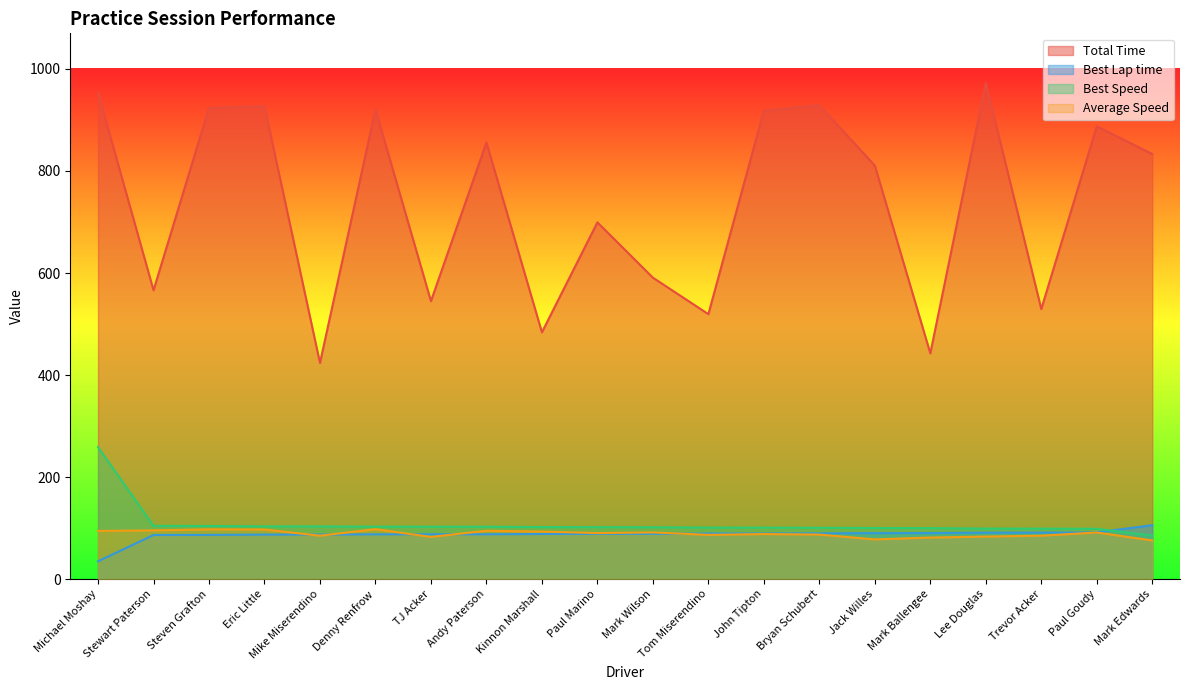

What is the value of the Average Speed point at the 19th from the left?

91.3